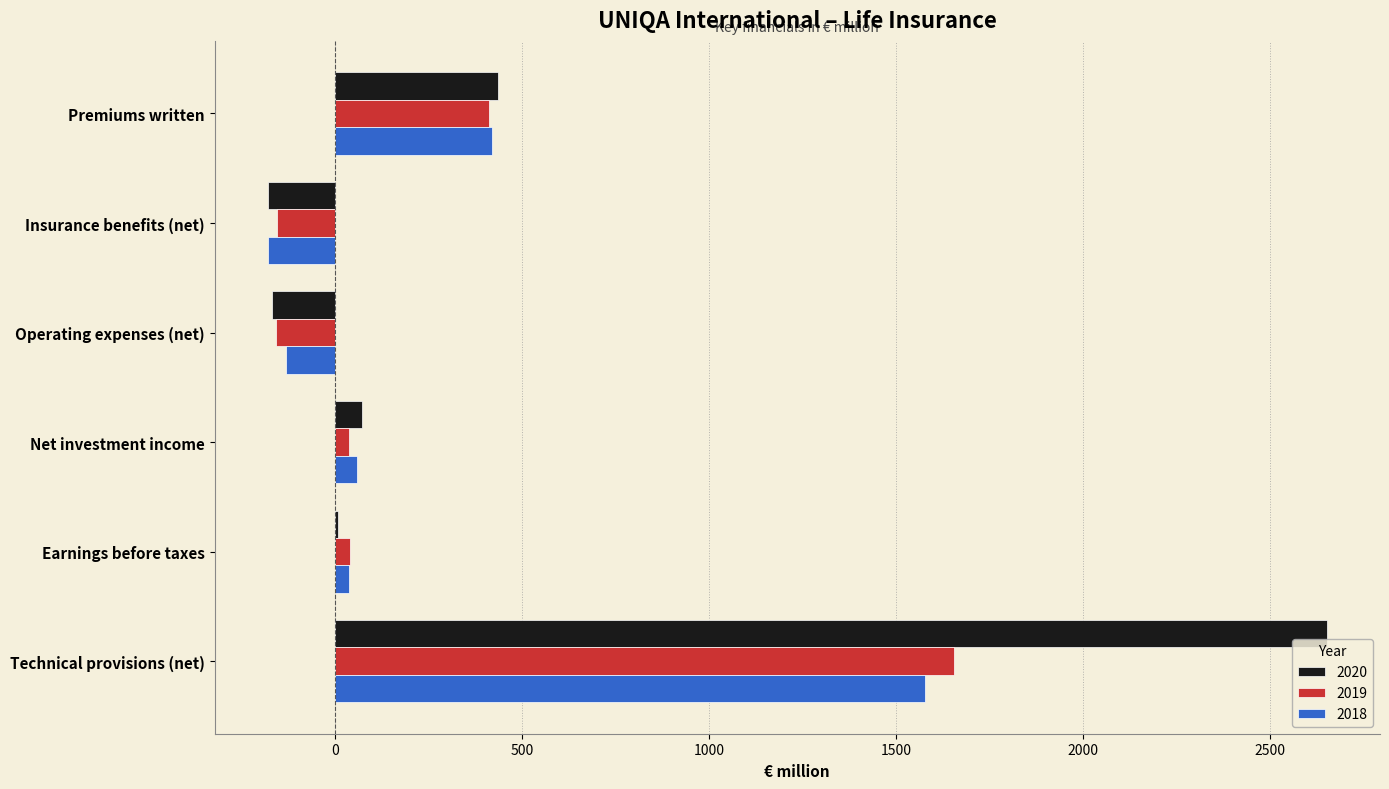

True or false: 2020 has a value of 3631.6 at Technical provisions (net).

False